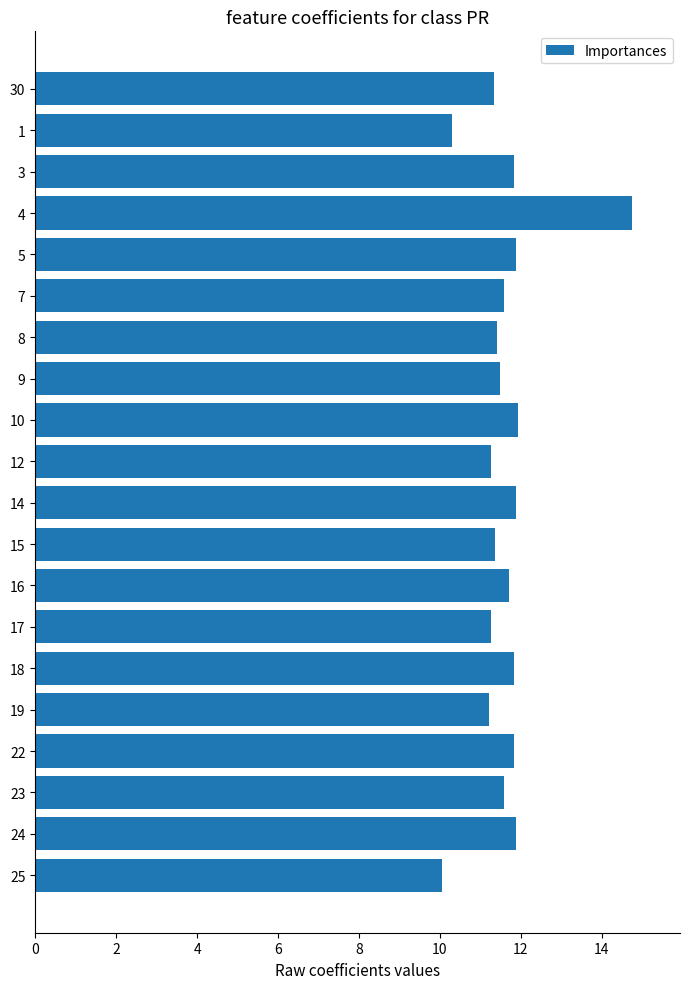

What is the minimum value shown in the chart?

10.1